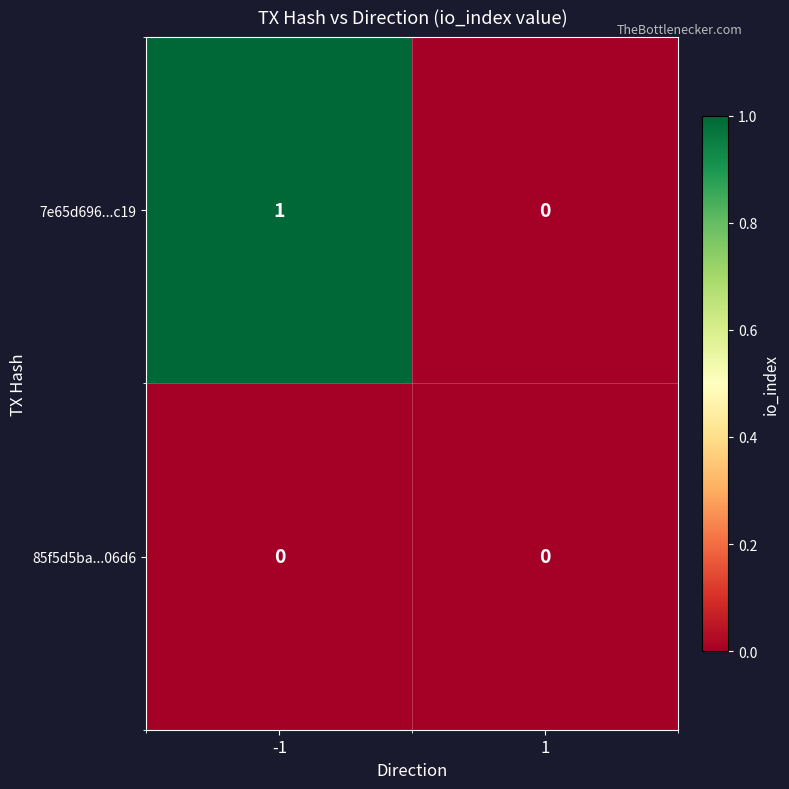

At which category is the sum across all series the highest?

-1